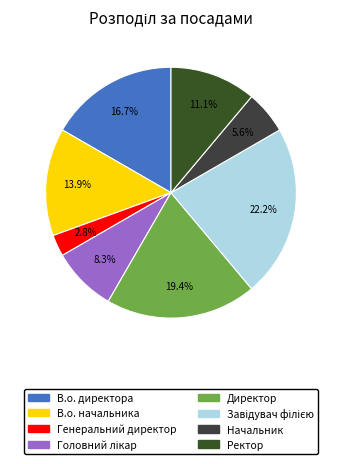

Is there a majority slice in this chart?

No